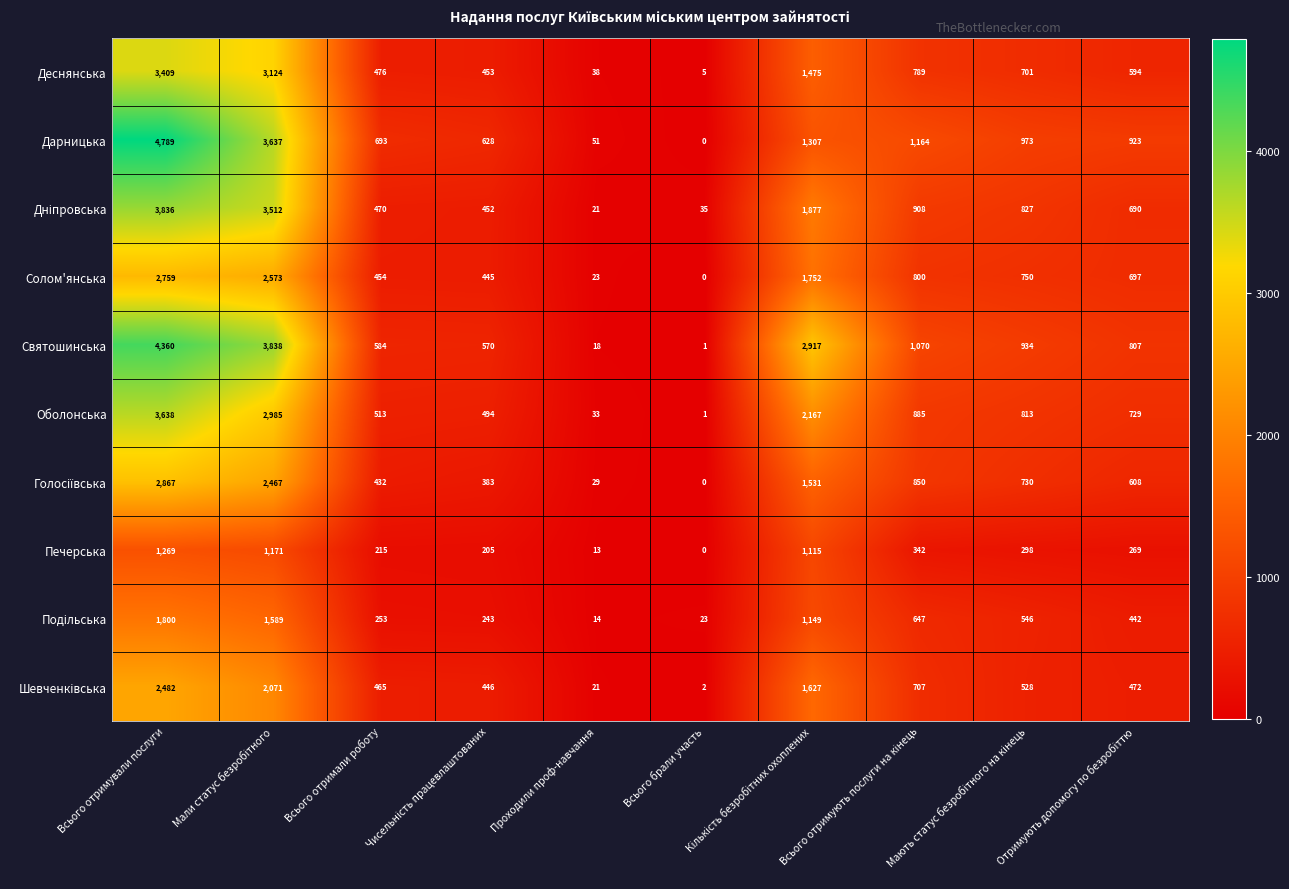

Which series has the largest total across all categories?

Святошинська